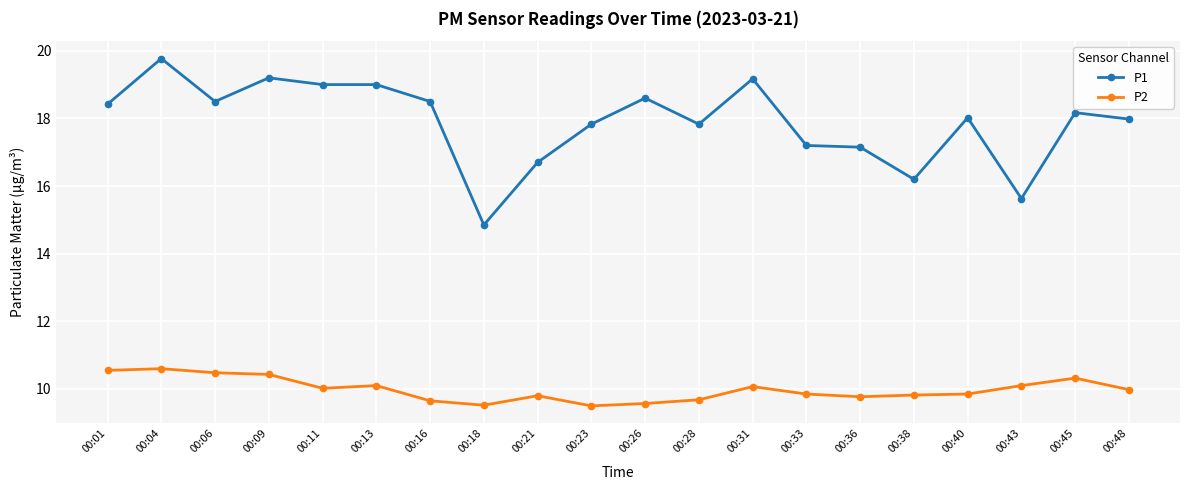

What are all the series names shown in the legend?

P1, P2